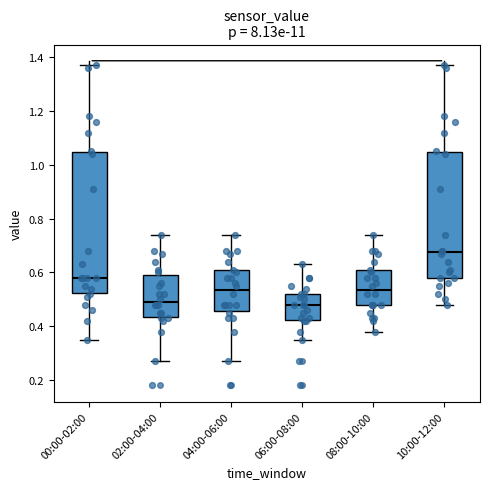

Which box's median line is the highest?

10:00-12:00